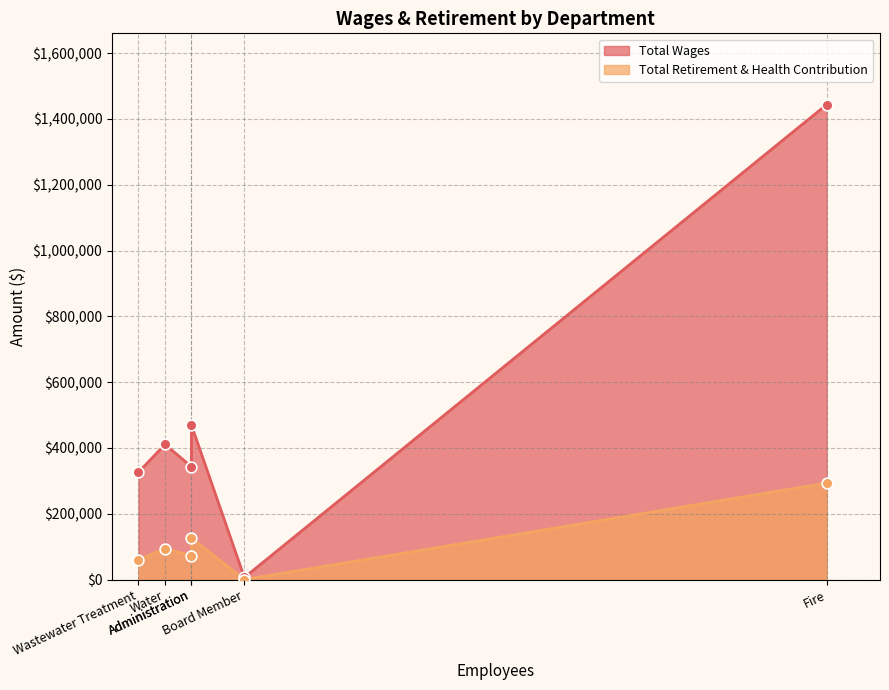

At how many categories does at least one series exceed 144252?

5